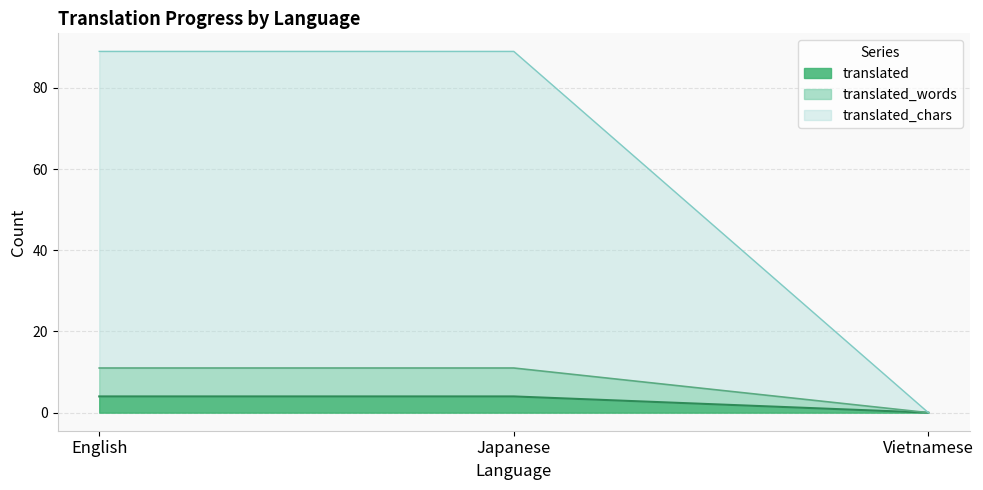

Which category has the lowest value in the translated series?

Vietnamese